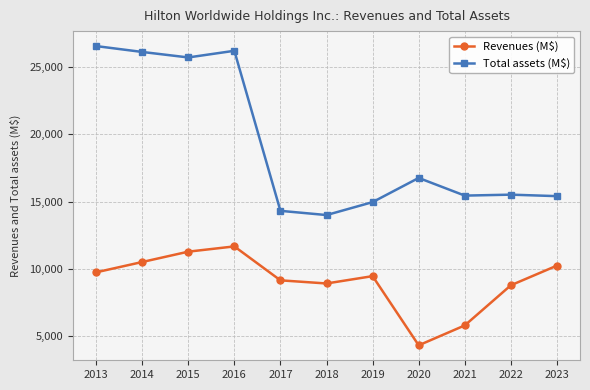

Read the Total assets (M$) value at 2019.

14957